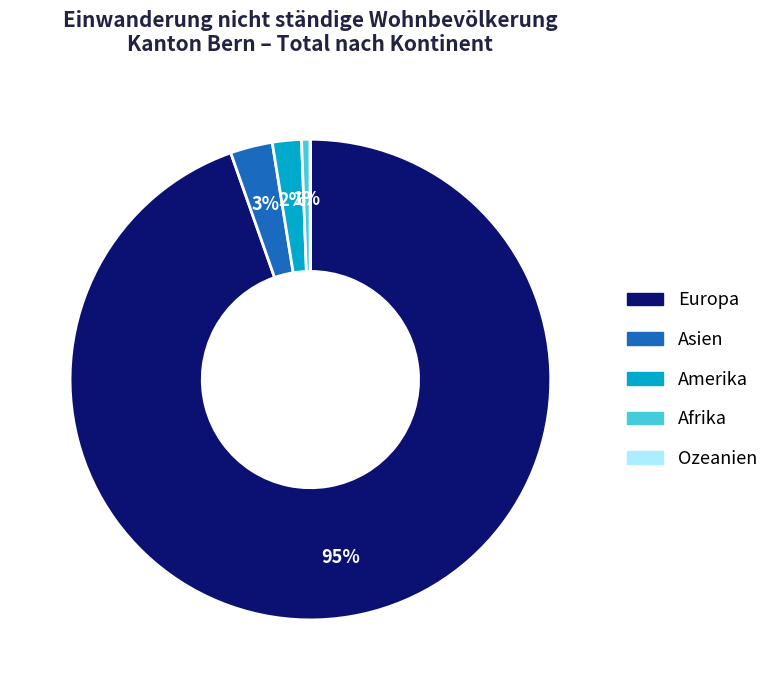

Which category has the biggest portion of the pie?

Europa